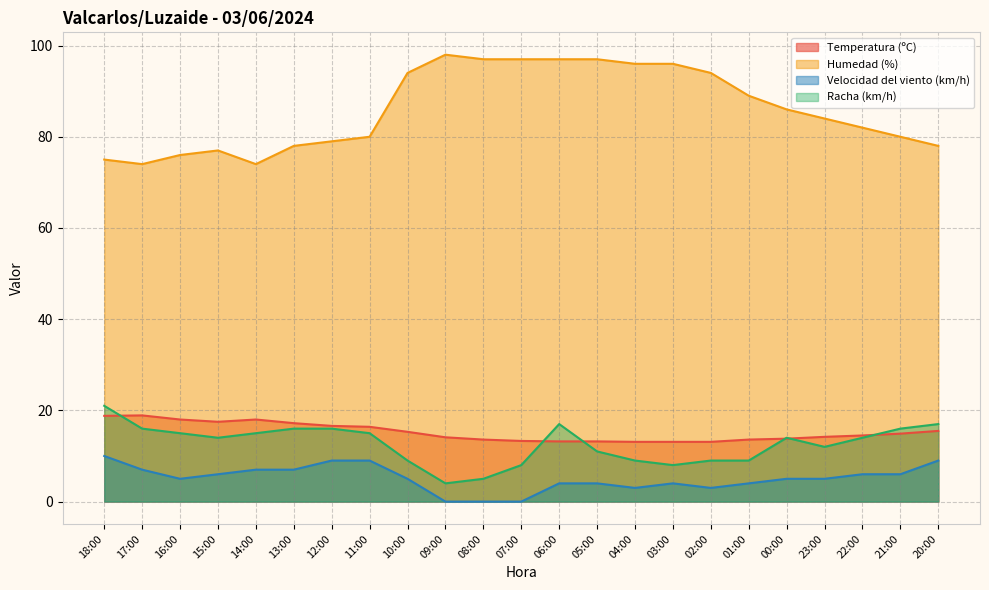

At which label is Racha (km/h) closest to 12?

23:00